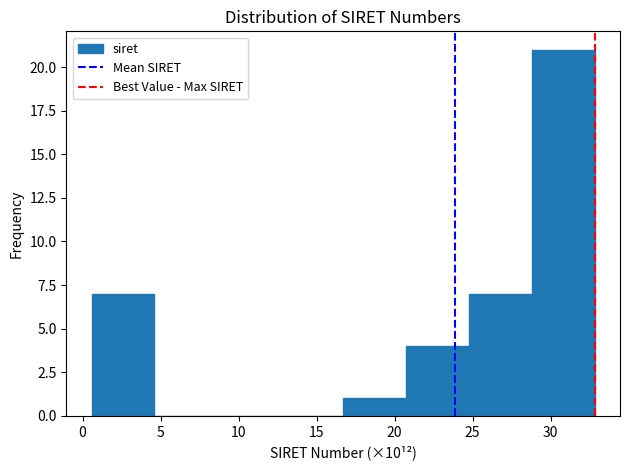

Reading left to right, transcribe this chart: for each bar, give the range it covers on the x-axis and its height. Neither the bar edges nor the heights are printed on the chart, so give them approximately, as read against the axes.

0.5 to 4.5: 7
4.5 to 8.5: 0
8.5 to 12.5: 0
12.5 to 16.5: 0
16.5 to 20.5: 1
20.5 to 25.0: 4
25.0 to 29.0: 7
29.0 to 33.0: 21